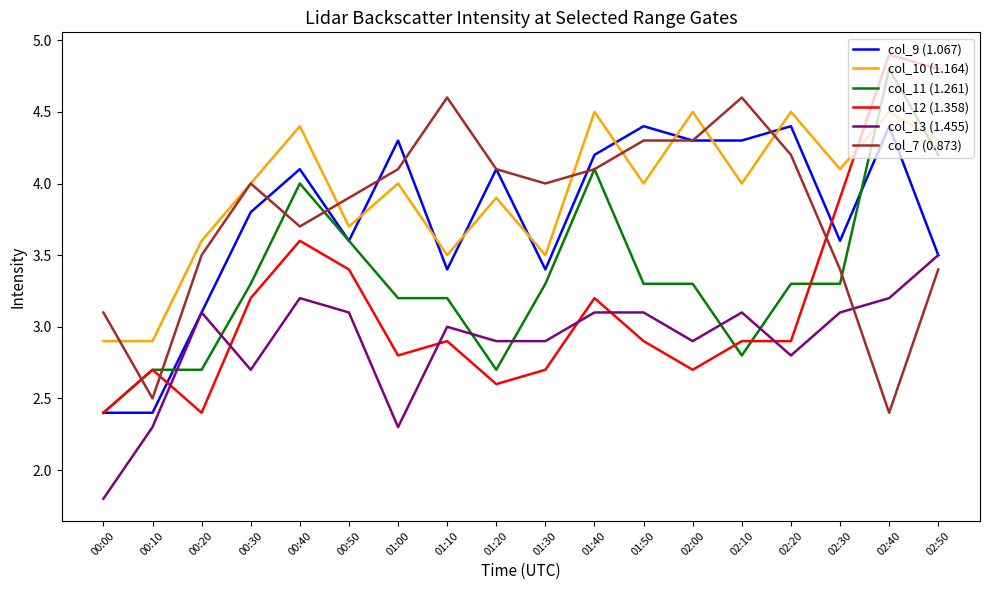

At 01:00, list the series in order from smallest to largest.

col_13 (1.455), col_12 (1.358), col_11 (1.261), col_10 (1.164), col_7 (0.873), col_9 (1.067)